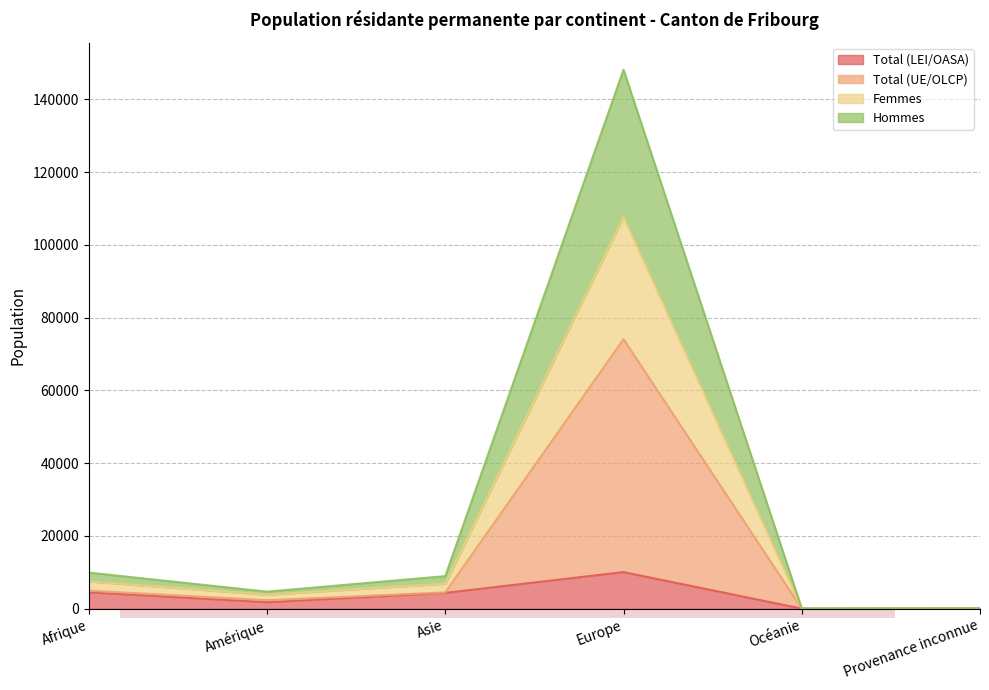

In Total (UE/OLCP), how many points are lower than both neighbors (excluding endpoints)?

2